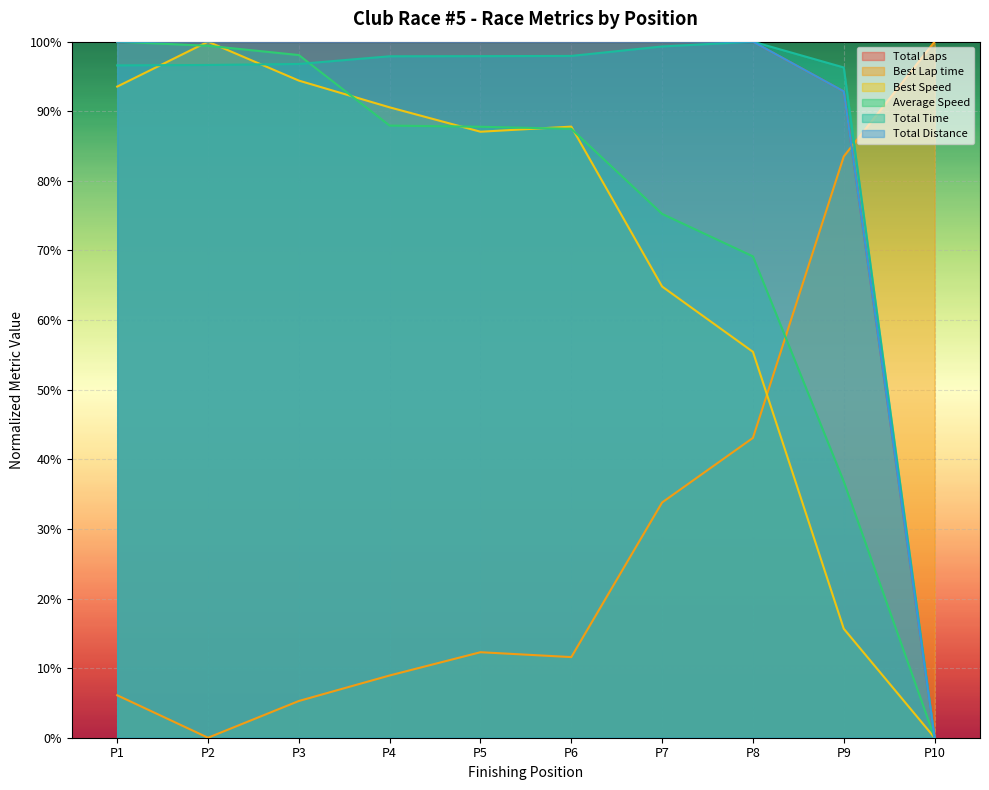

Is it true that Best Lap time equals 100.0 at P10?

True